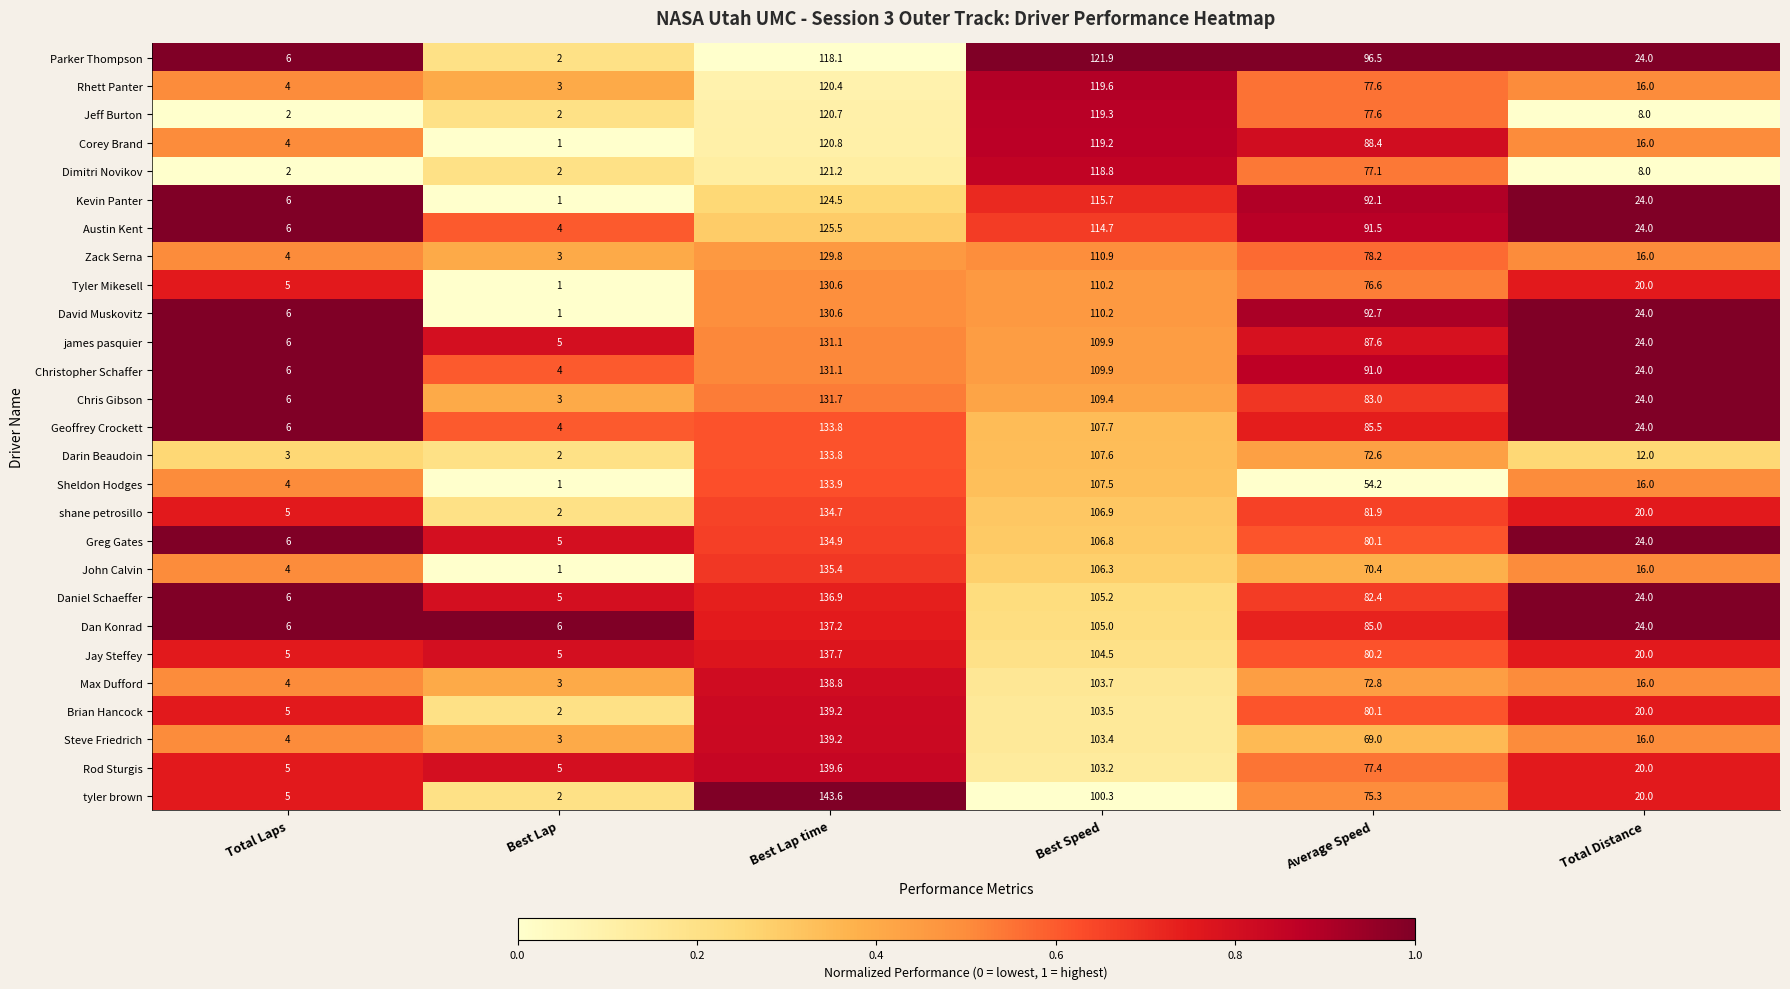

What is the difference between the highest and lowest values at Best Speed?

21.6